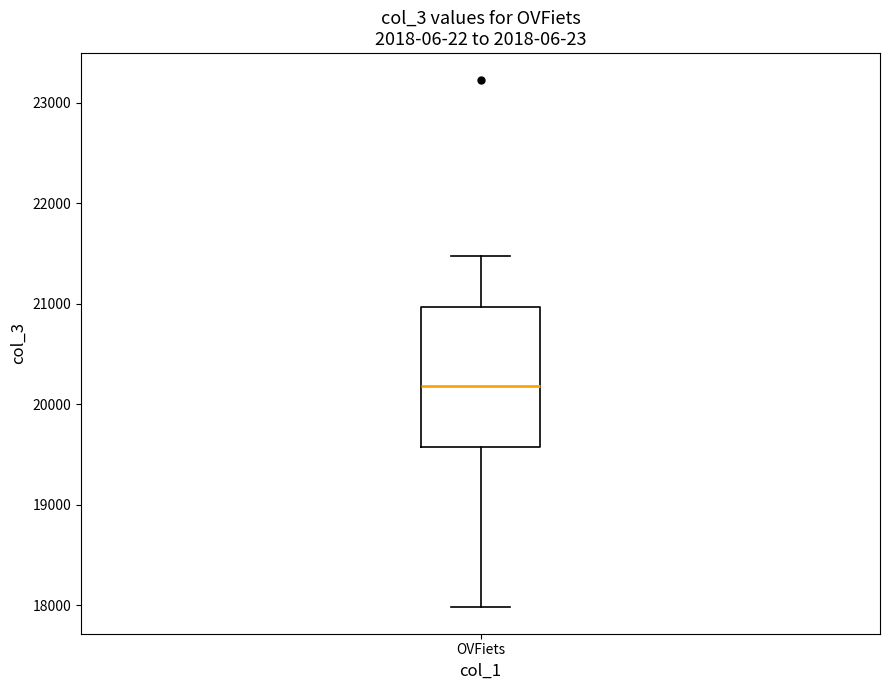

Read this box plot against the y-axis: the position of the median line, the range covered by the box, and the ends of both whiskers. The values are not printed on the chart, so give them approximately, as read against the axis.

median 20200, box 19600 to 21000, whiskers 18000 to 21500